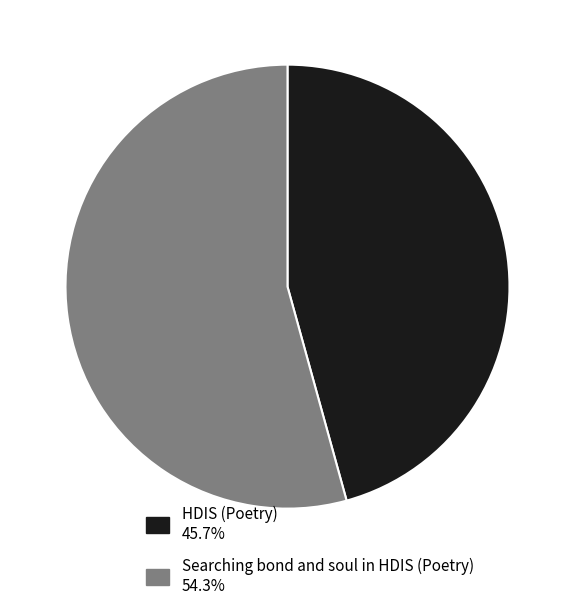

The Searching bond and soul in HDIS (Poetry) slice represents 54% of the pie. True or false?

True